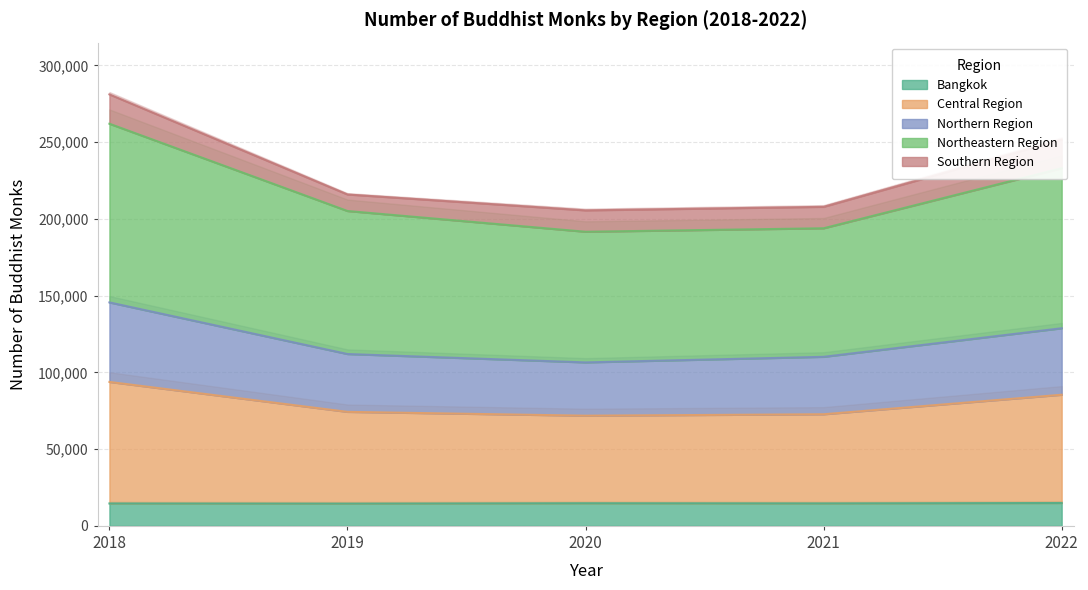

Which series changed the most between 2018 and 2019?

Northeastern Region